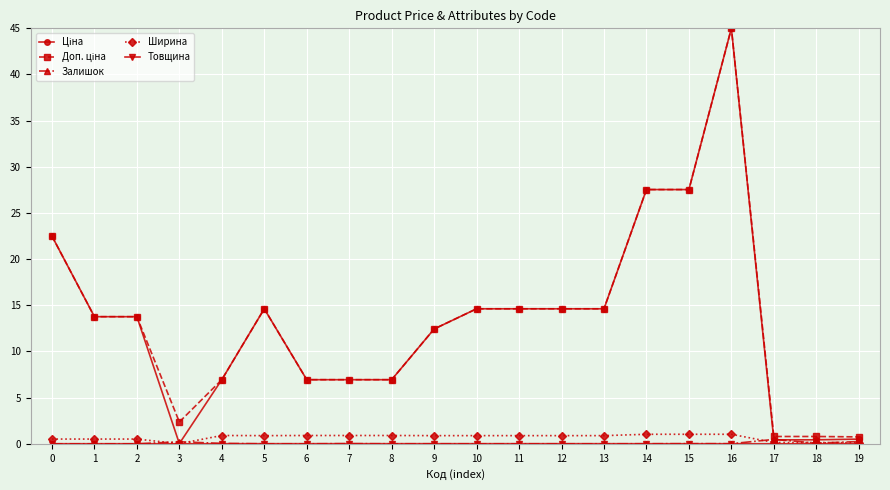

At which category is the sum across all series the highest?

16